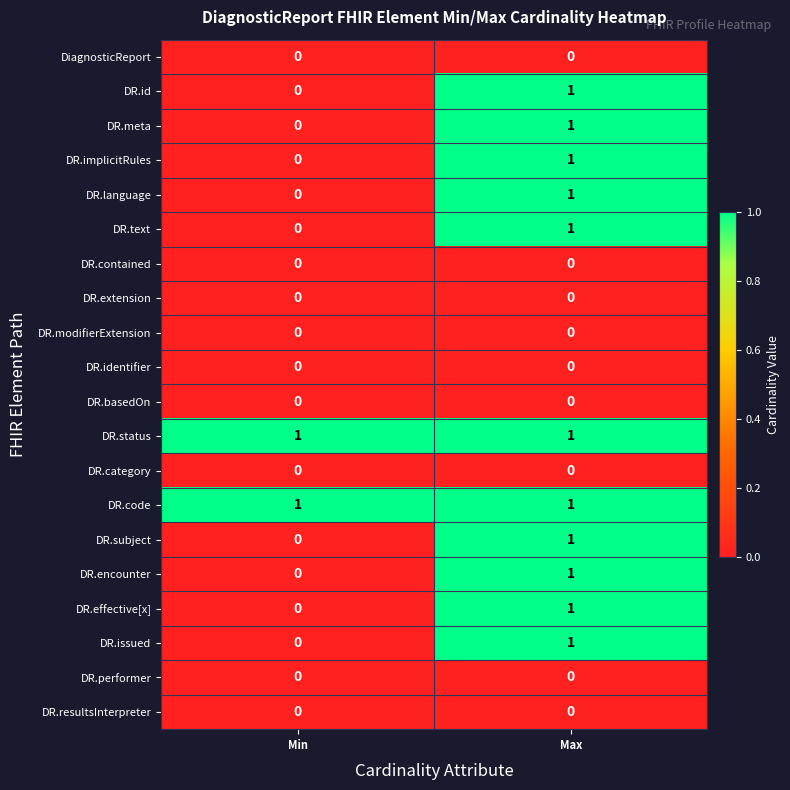

How many series are shown in this chart?

20